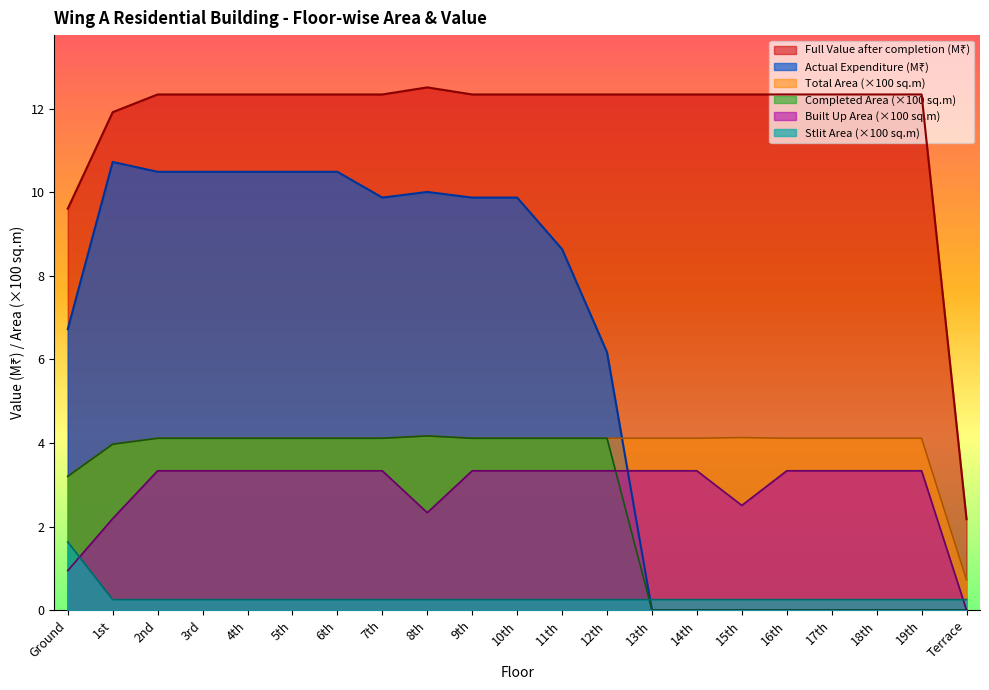

True or false: Completed Area has more than 2 interior local peaks.

False